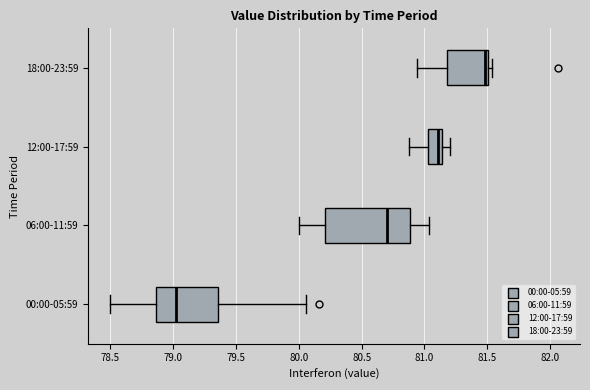

Which box has the furthest to the left median line?

00:00-05:59